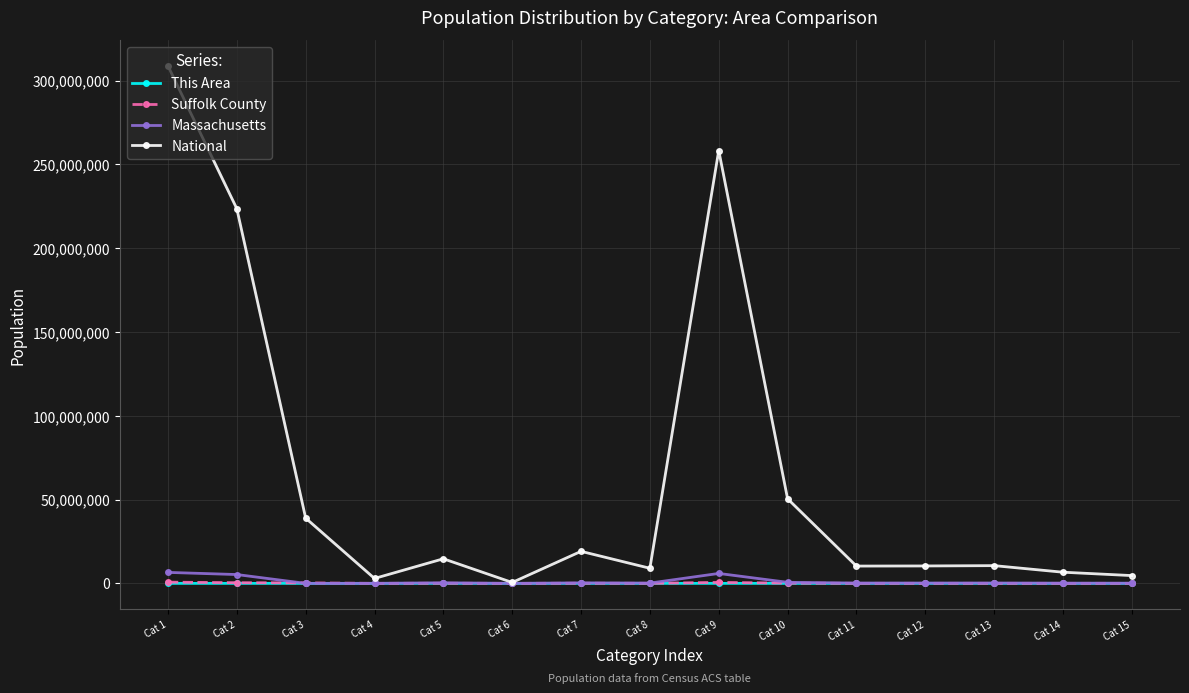

What is the difference between the highest and lowest values at Cat 14?

6656109